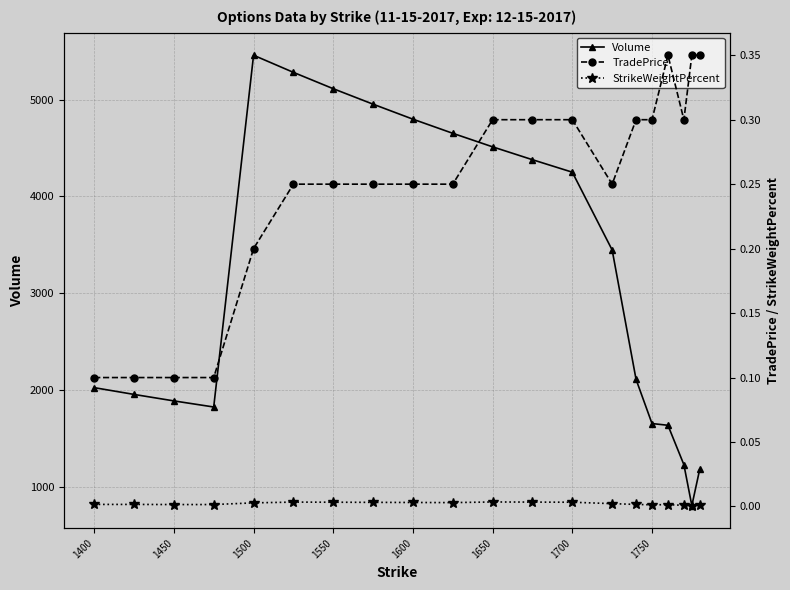

True or false: TradePrice and StrikeWeightPercent cross at least once.

False